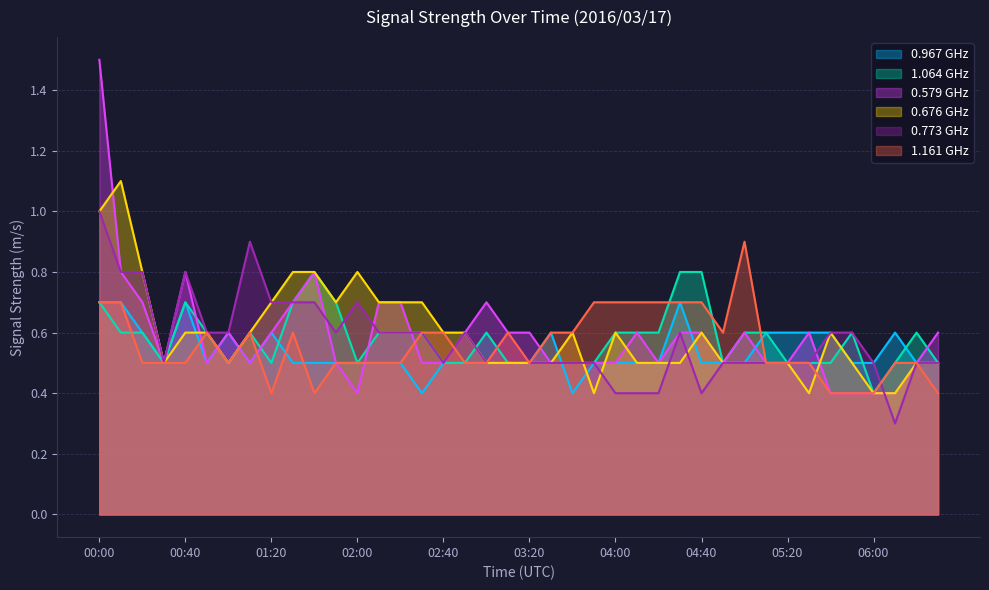

How many times do 0.773 and 1.161 cross each other?

2